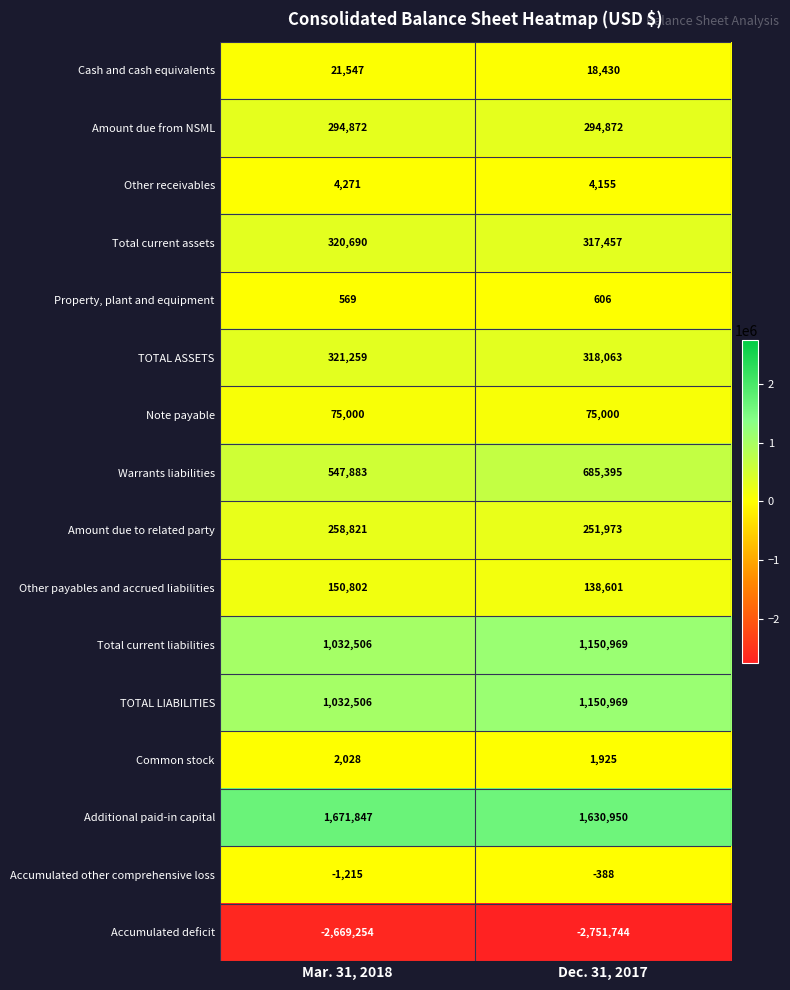

At which category is the sum across all series the highest?

Dec. 31, 2017